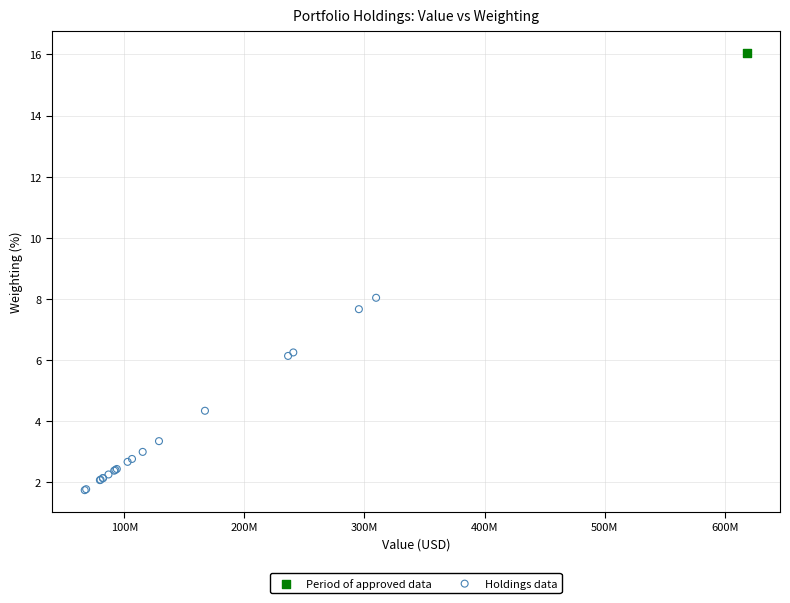

What are all the series names shown in the legend?

Period of approved data, Holdings data